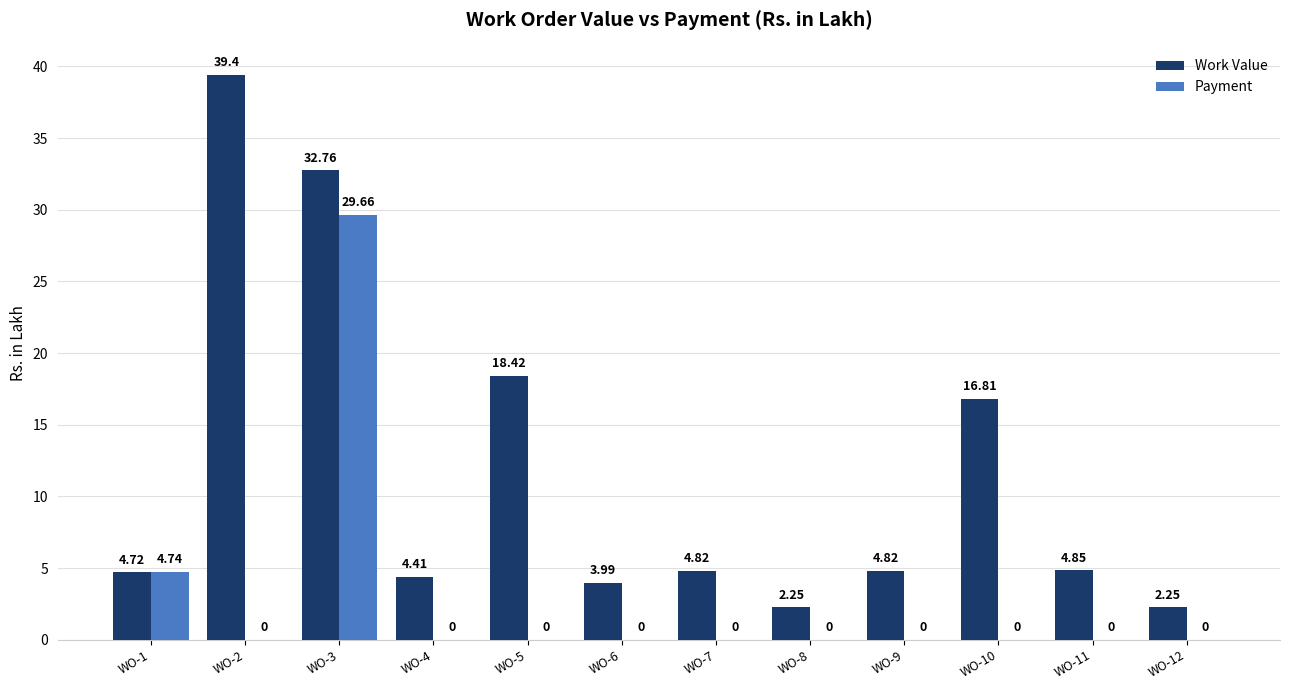

What is the sum of all Payment values?

34.4